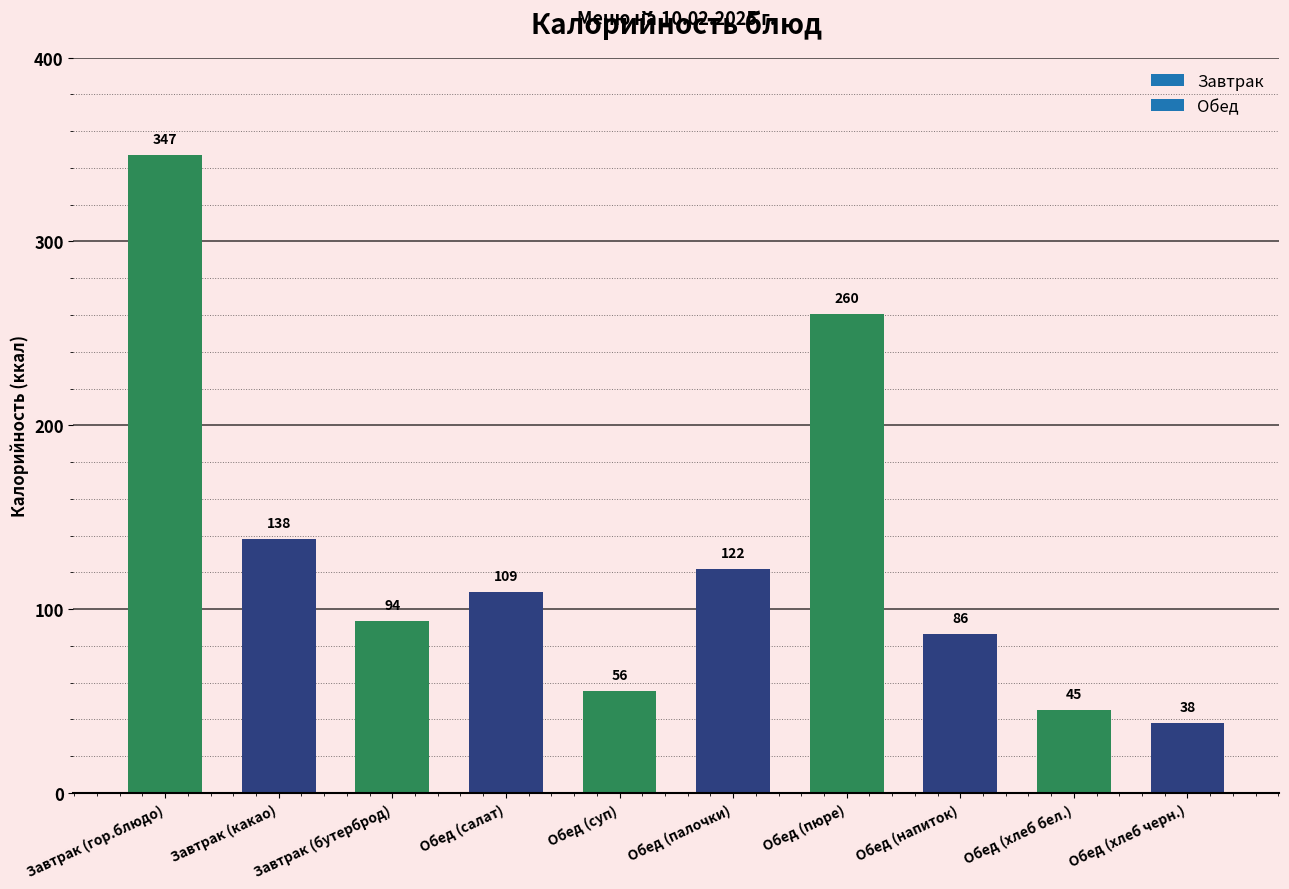

What is the difference between the values at Обед (пюре) and Завтрак (какао)?

122.3